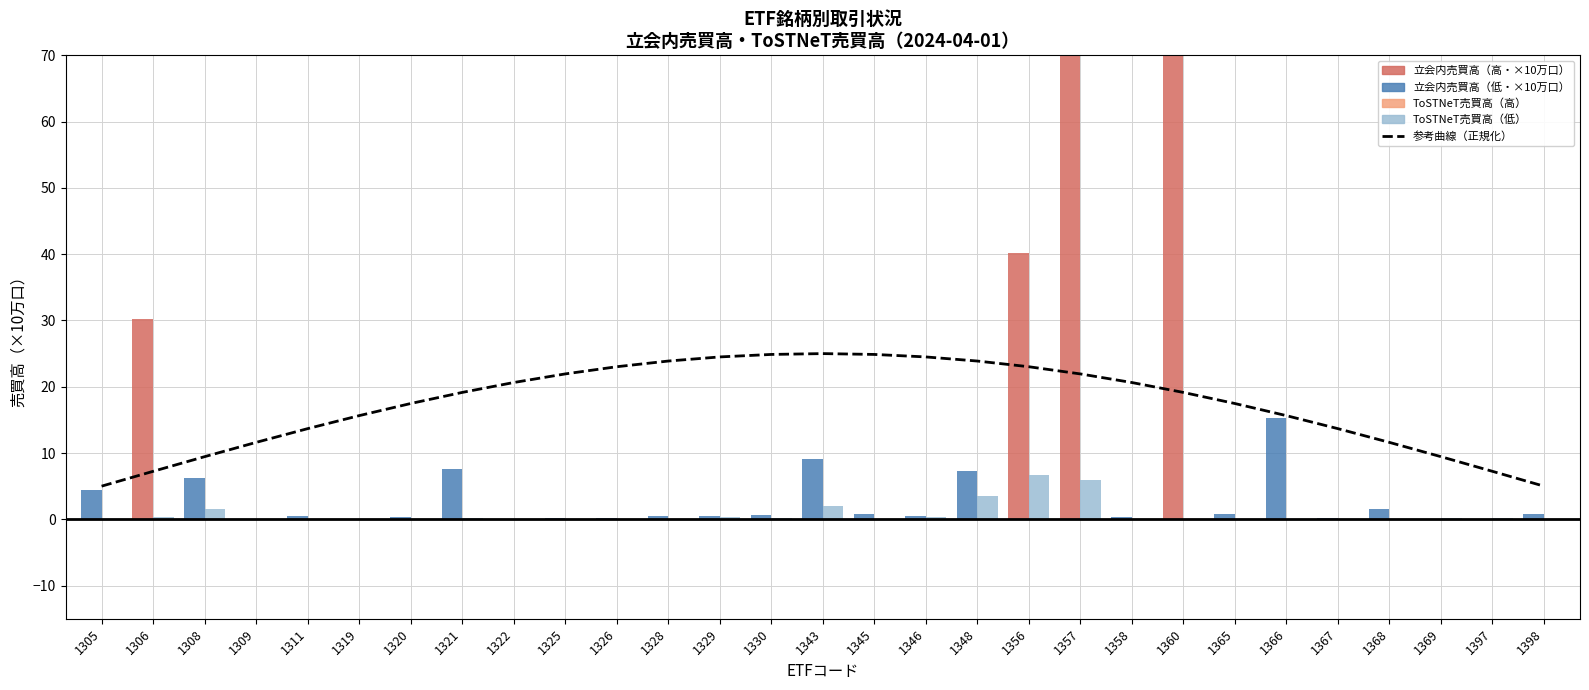

The chart shows a value of 4.4 at 1397. True or false?

False